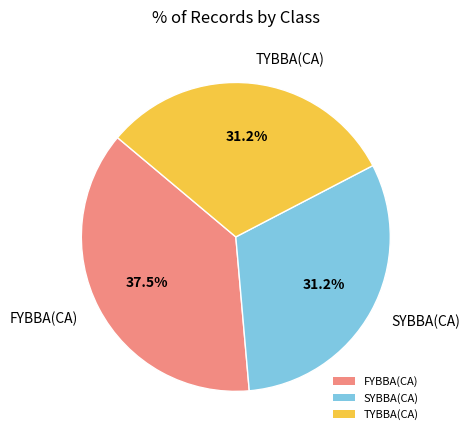

To the nearest percent, what is the average slice percentage?

33%